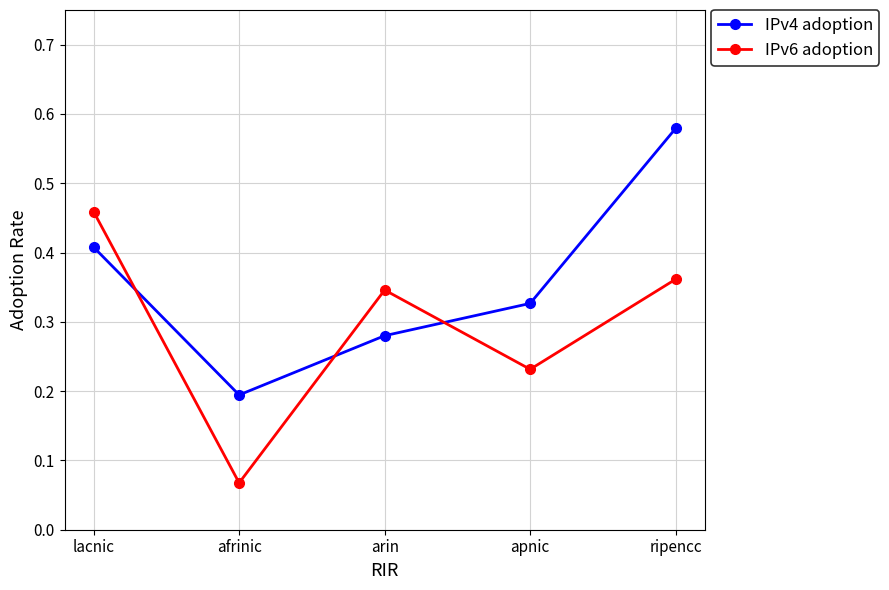

How many lines are shown in the chart?

2